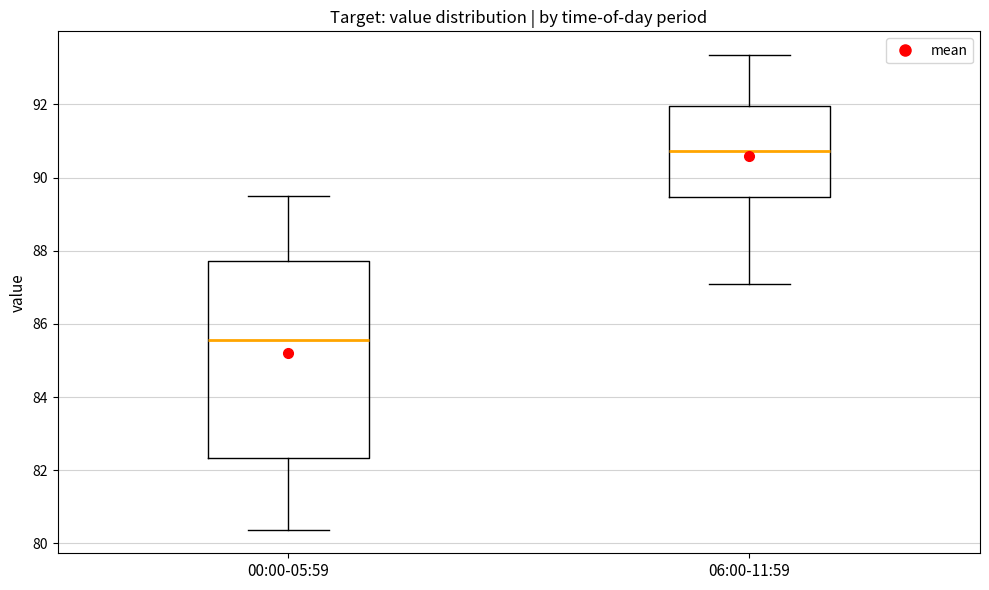

Reading left to right, transcribe this box plot: for each box, give where its median line is, the range the box spans, and where its two whiskers end, as read against the y-axis. The values are not printed on the chart, so give them approximately, as read against the axis.

00:00-05:59: median 85.6, box 82.4 to 87.8, whiskers 80.4 to 89.6
06:00-11:59: median 90.8, box 89.4 to 92.0, whiskers 87.2 to 93.4